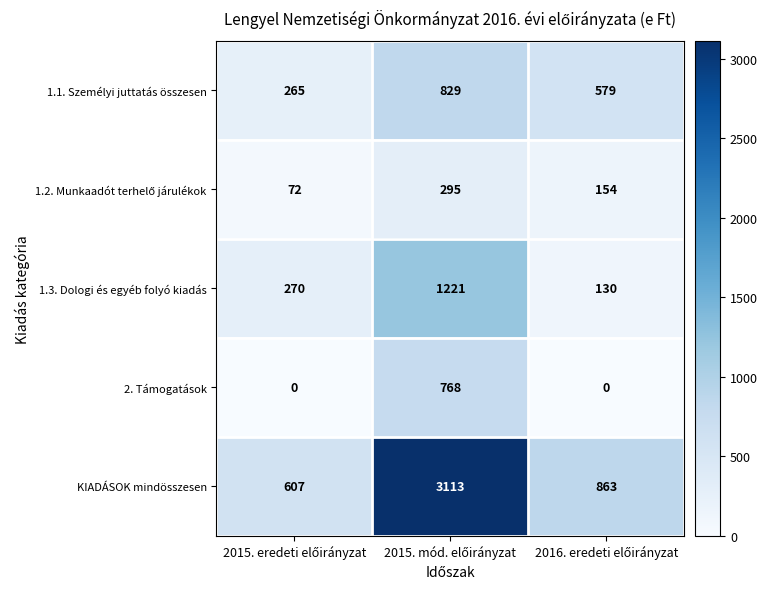

What is the greatest value displayed?

3113